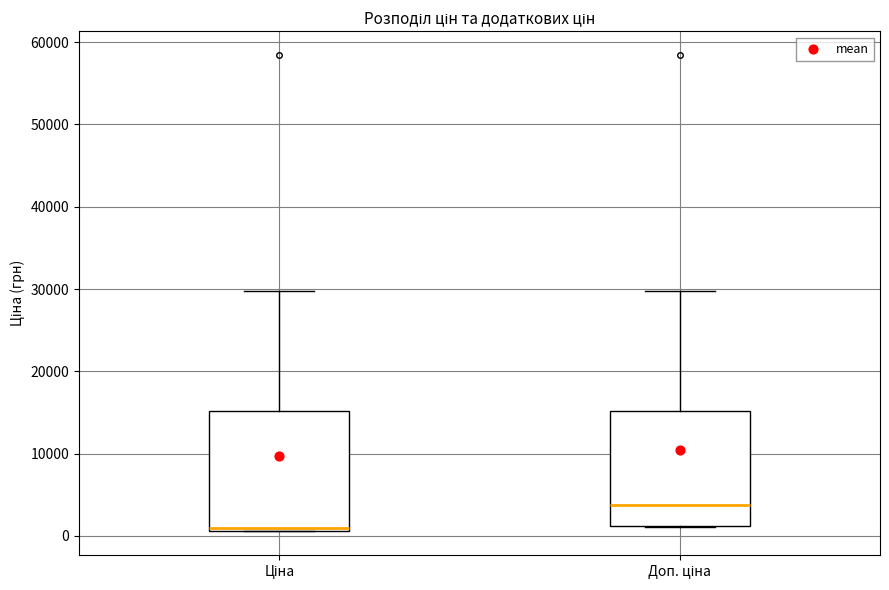

Reading left to right, transcribe this box plot: for each box, give where its median line is, the range the box spans, and where its two whiskers end, as read against the y-axis. The values are not printed on the chart, so give them approximately, as read against the axis.

Ціна: median 1000 (just above the box's lower edge), box 1000 to 15000, whiskers 1000 to 30000
Доп. ціна: median 4000, box 1000 to 15000, whiskers 1000 to 30000